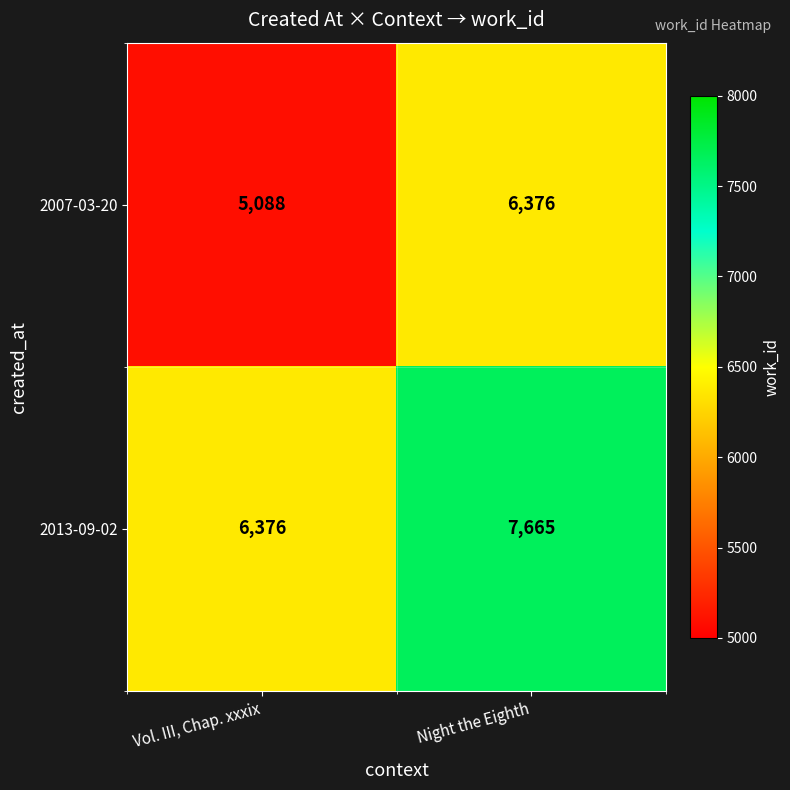

Reading left to right, transcribe all the data shown in this chart.

2007-03-20: 5088	6376
2013-09-02: 6376	7665